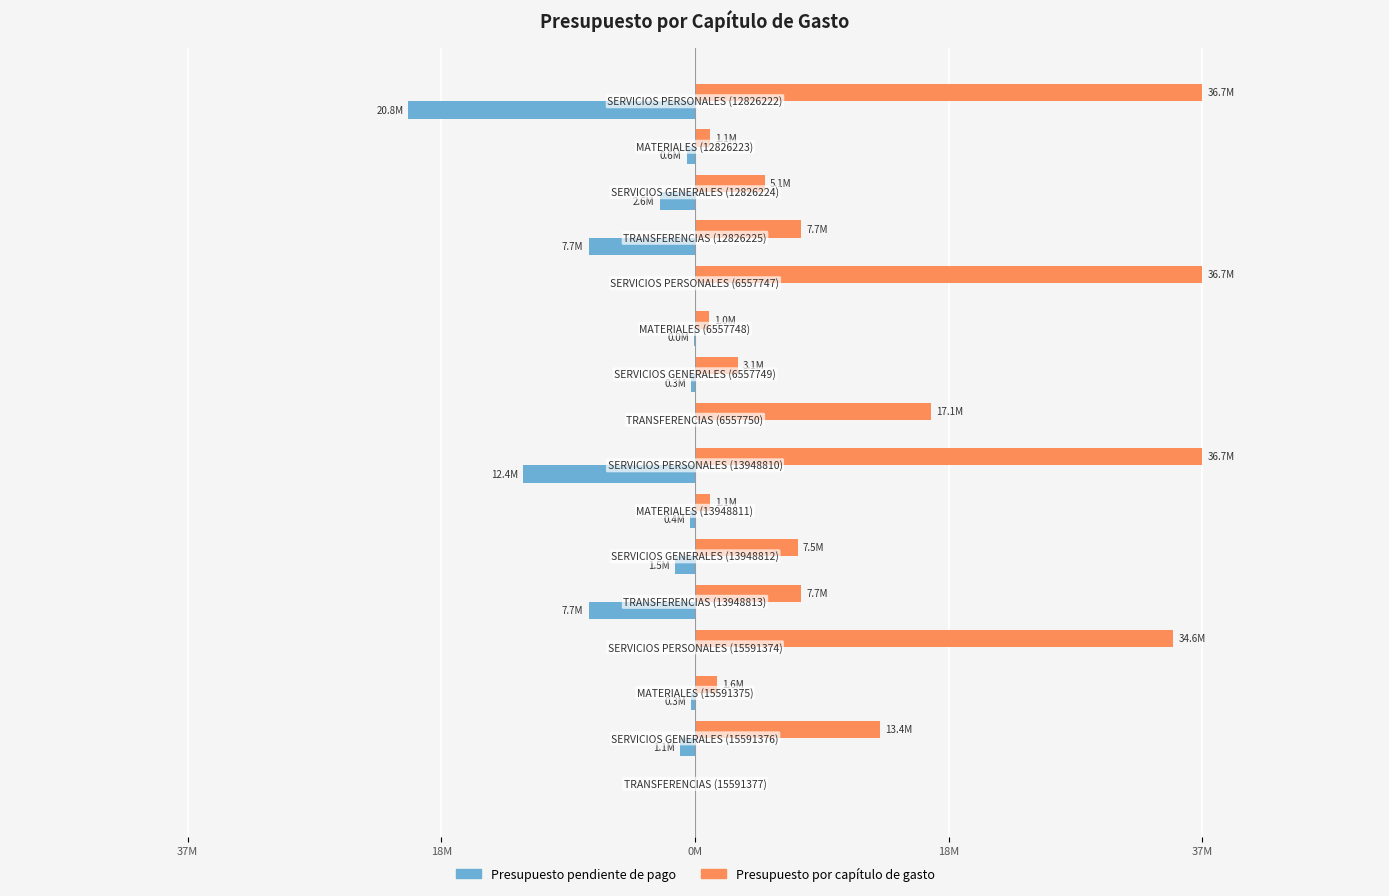

What is the difference between the maximum and minimum values in the Presupuesto por capítulo de gasto series?

36.7